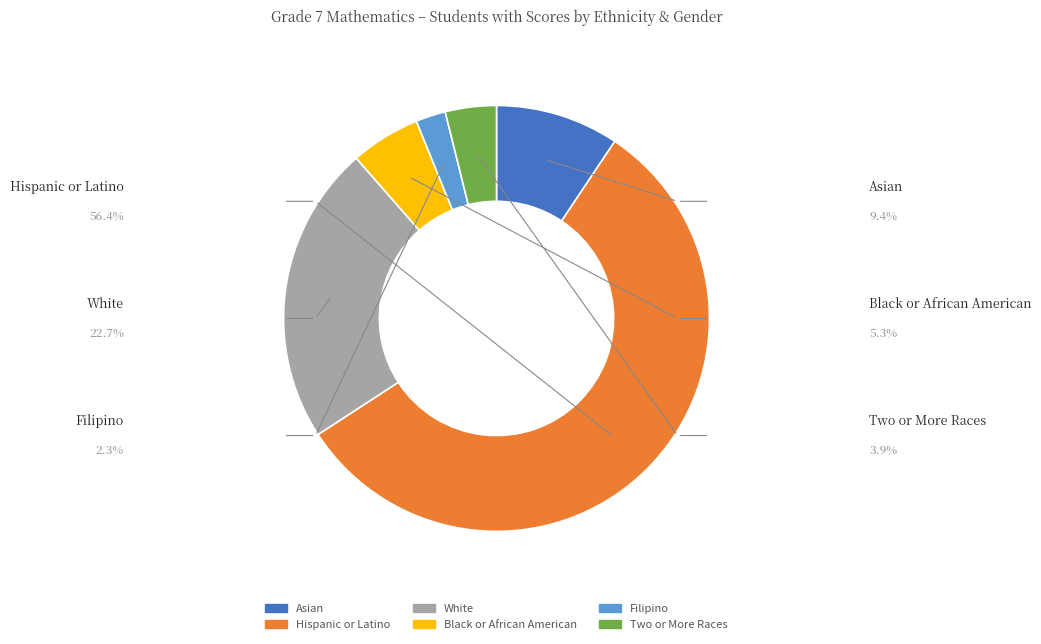

Count the number of slices in the pie.

6